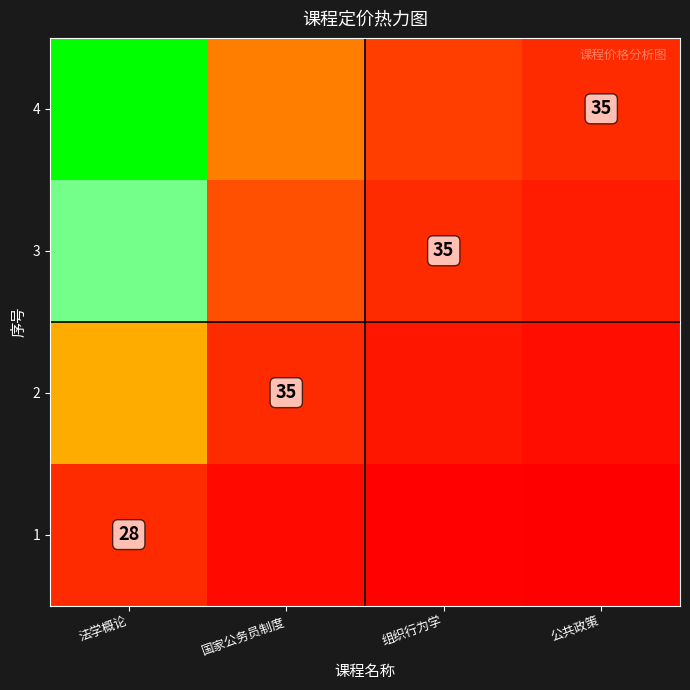

At which category is the sum across all series the highest?

法学概论